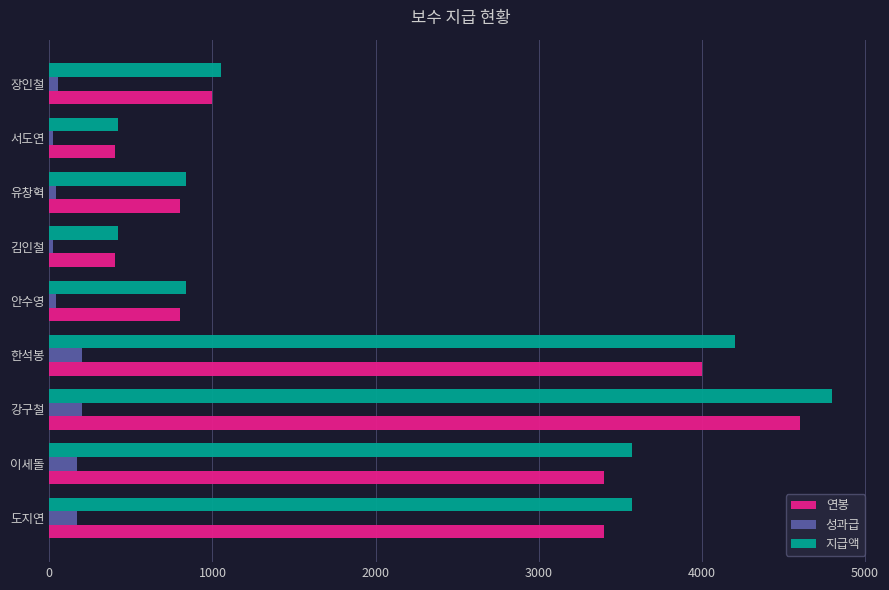

What is the spread (max minus min) of values at 이세돌?

3400